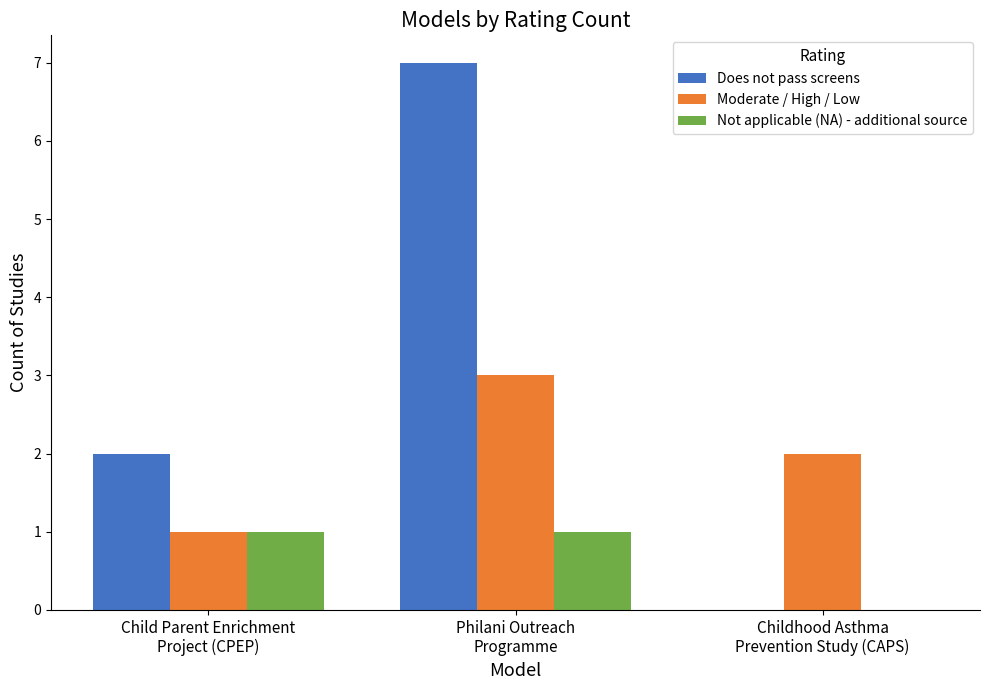

Are the bars grouped side by side (vs. stacked)?

Yes